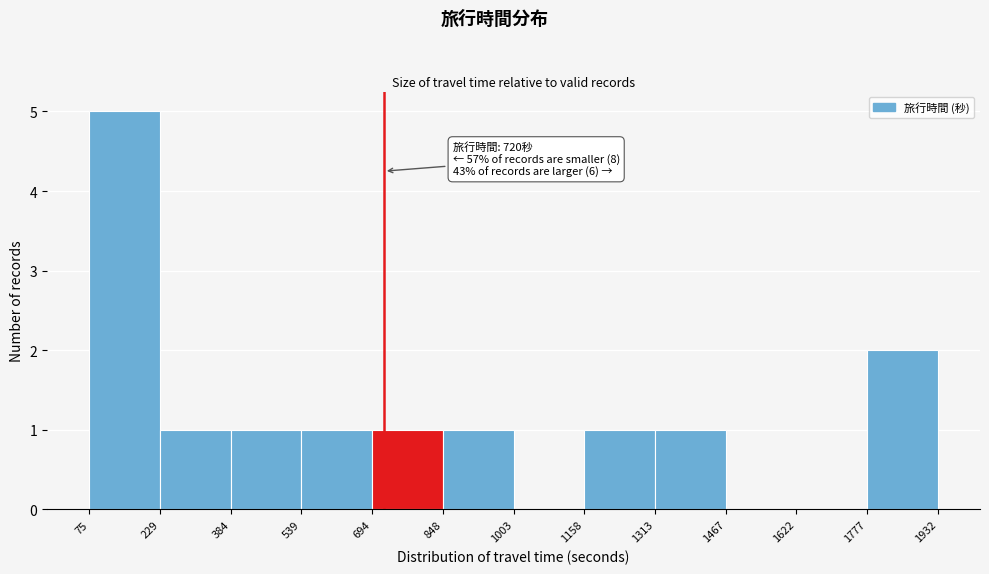

Which range on the x-axis has the tallest bar?

75 to 229